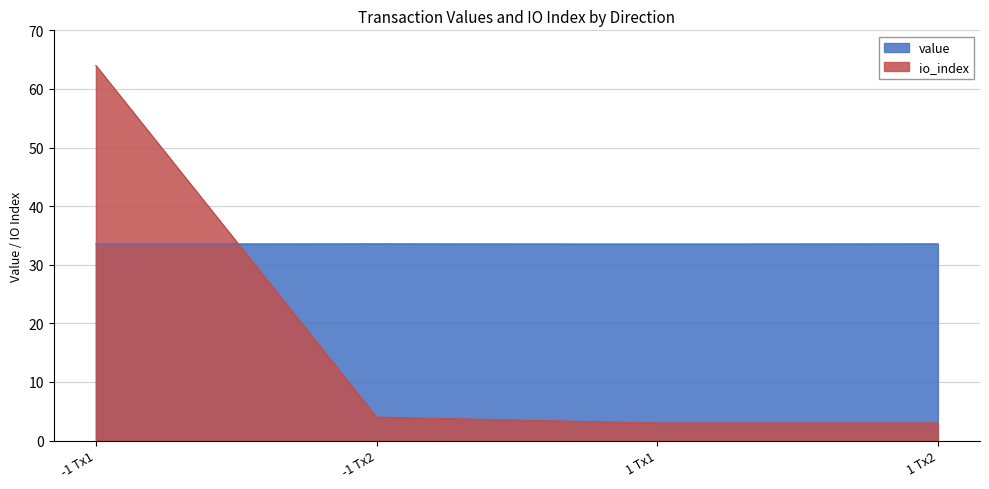

The value of io_index at -1 Tx2 is 4.0. True or false?

True